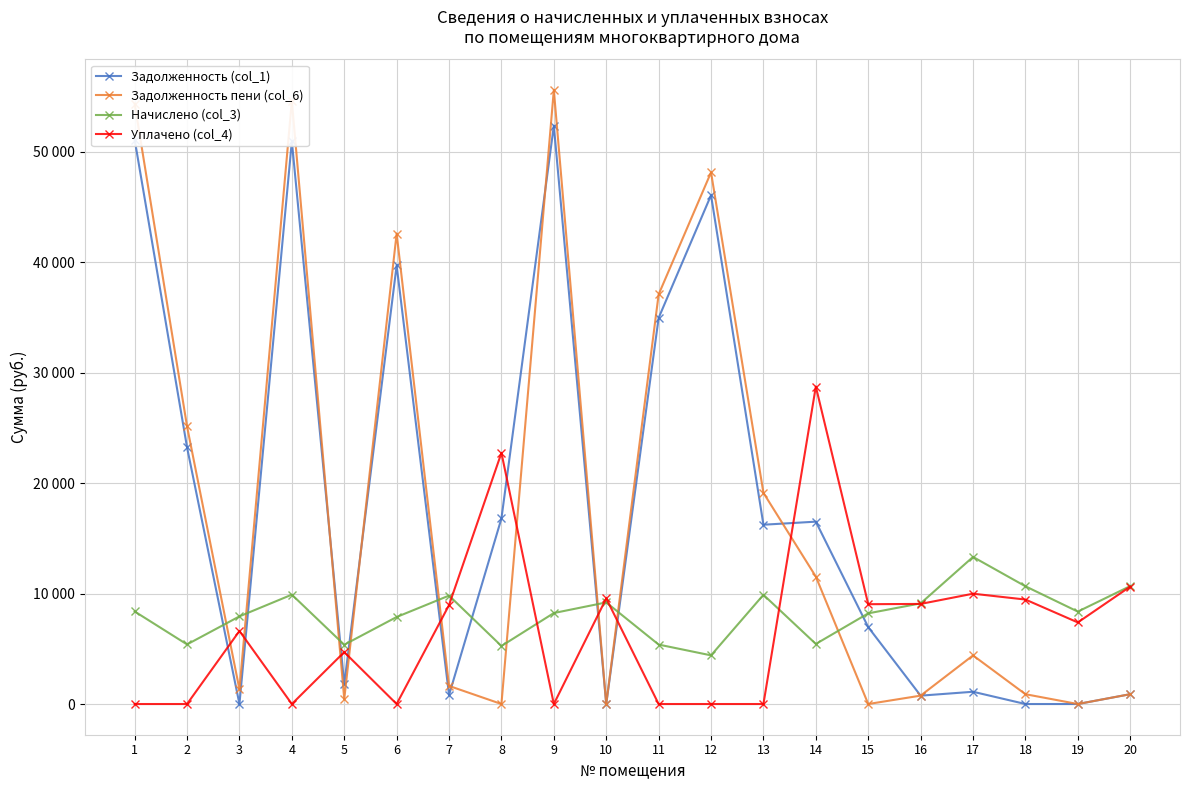

Reading left to right, list all the values displayed in this chart.

Задолженность (col_1): 1=51109.4	2=23238.8	3=0.0	4=50954.0	5=1795.1	6=39710.4	7=818.1	8=16802.4	9=52361.8	10=0.0	11=34961.1	12=46071.8	13=16234.5	14=16512.5	15=6961.8	16=757.2	17=1109.9	18=0.0	19=0.0	20=889.8
Задолженность пени (col_6): 1=54361.6	2=25136.7	3=1323.0	4=54600.0	5=447.4	6=42596.7	7=1639.8	8=0.0	9=55600.1	10=0.0	11=37086.2	12=48141.5	13=19118.9	14=11537.7	15=0.0	16=759.5	17=4401.8	18=888.4	19=0.0	20=889.8
Начислено (col_3): 1=8381.5	2=5396.4	3=7936.7	4=9902.9	5=5367.6	6=7879.2	7=9816.7	8=5252.9	9=8238.0	10=9199.7	11=5382.0	12=4406.0	13=9888.5	14=5439.4	15=8209.3	16=9113.5	17=13318.7	18=10660.8	19=8367.2	20=10678.0
Уплачено (col_4): 1=0.0	2=0.0	3=6613.9	4=0.0	5=4702.5	6=0.0	7=8957.6	8=22739.8	9=0.0	10=9563.8	11=0.0	12=0.0	13=0.0	14=28746.0	15=9038.7	16=9062.9	17=9989.0	18=9460.1	19=7386.8	20=10633.3